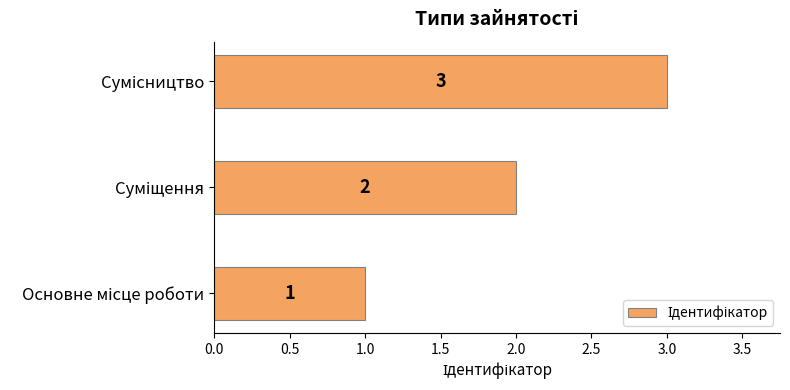

What is the maximum value shown in the chart?

3